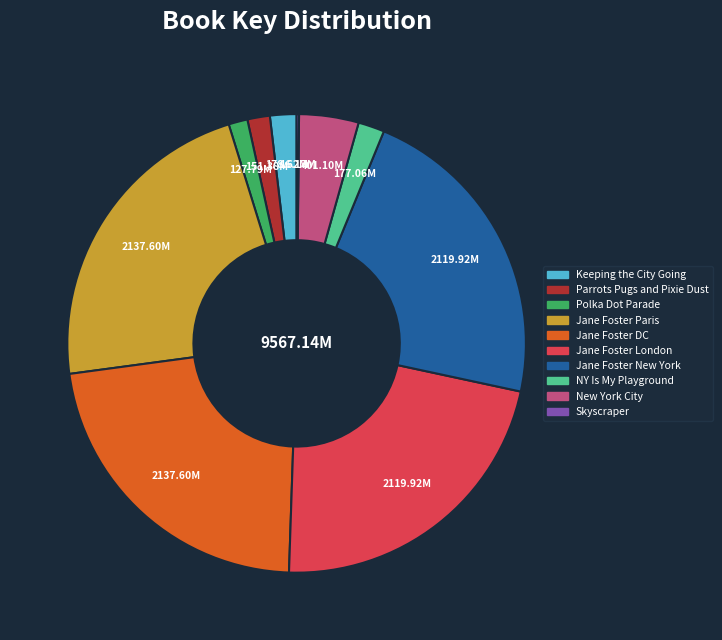

Between Keeping the City Going and Jane Foster London, which is larger?

Jane Foster London